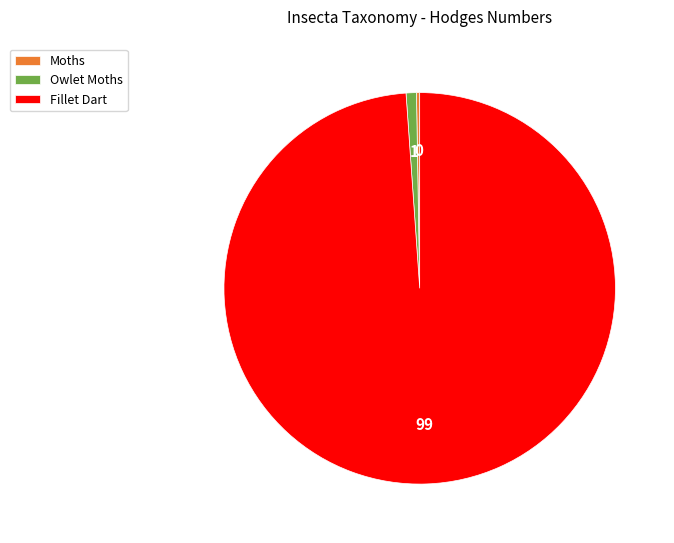

Does Fillet Dart represent more than half of the total?

Yes